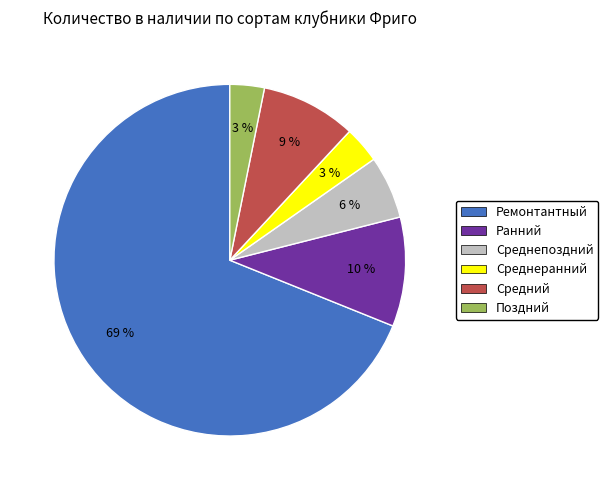

Is there any slice that represents more than half of the pie?

Yes